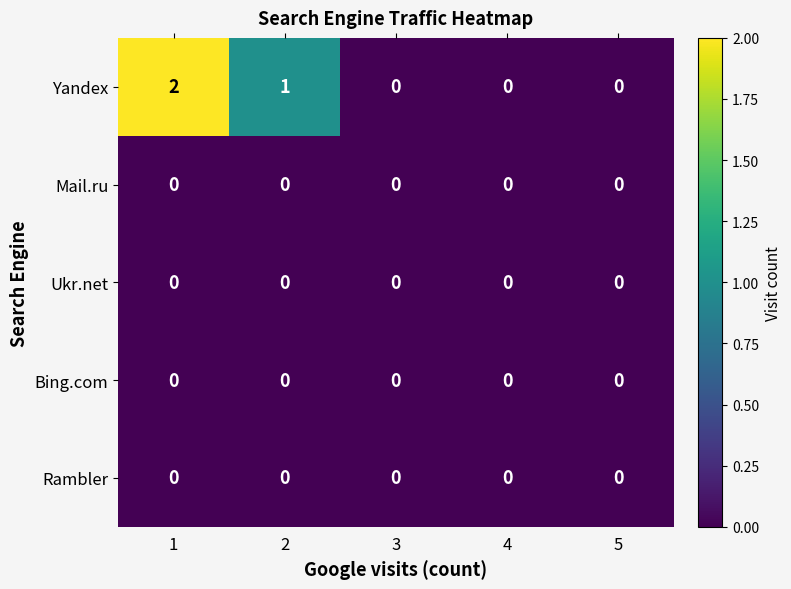

At which category does the chart reach its peak across all series?

1